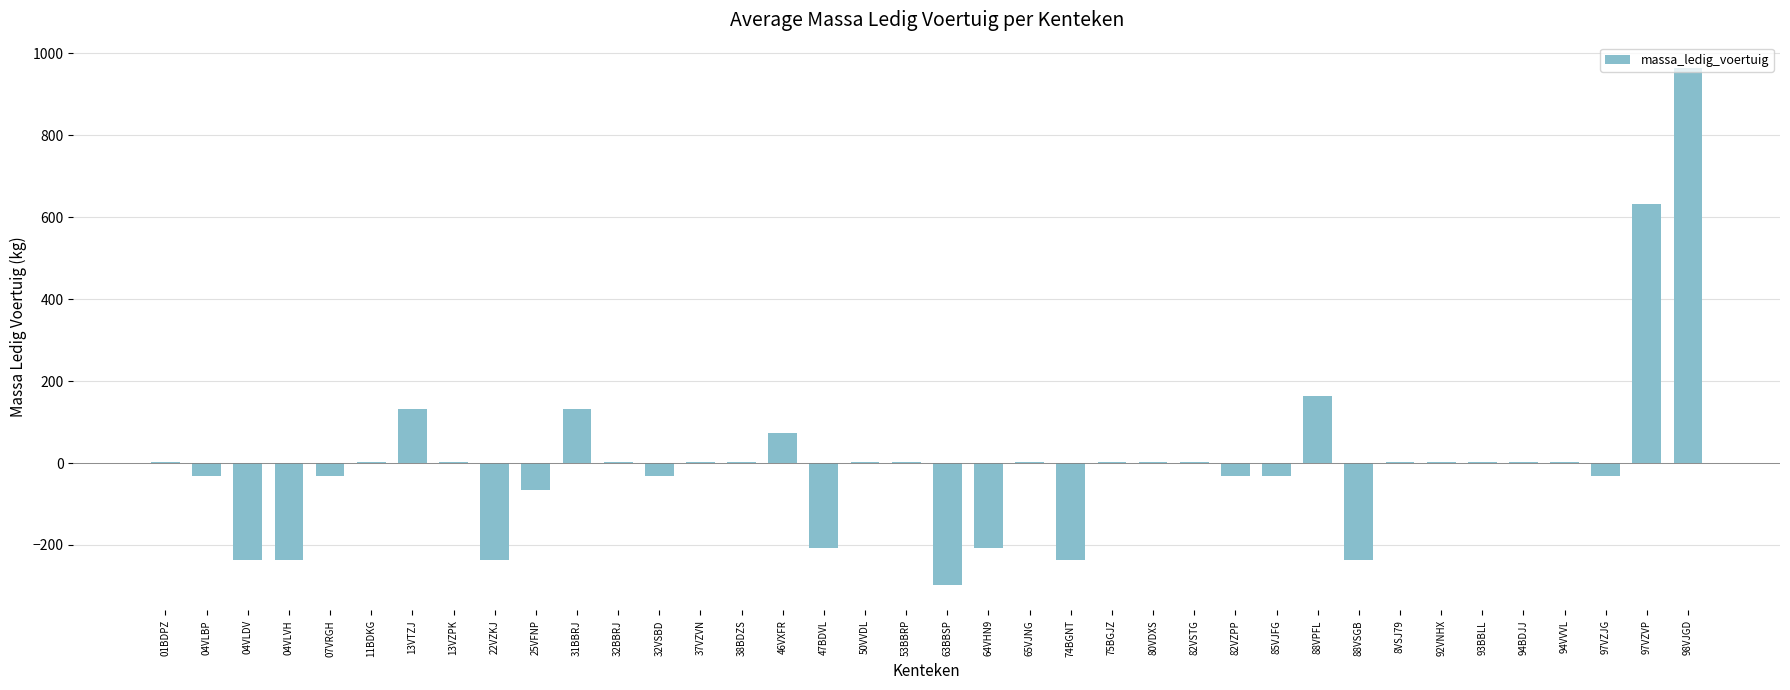

Reading left to right, what are all the values shown in this chart?

01BDPZ=3.2	04VLBP=-31.8	04VLDV=-236.8	04VLVH=-236.8	07VRGH=-31.8	11BDKG=3.2	13VTZJ=133.2	13VZPK=3.2	22VZKJ=-236.8	25VFNP=-66.8	31BBRJ=133.2	32BBRJ=3.2	32VSBD=-31.8	37VZVN=3.2	38BDZS=3.2	46VXFR=73.2	47BDVL=-206.8	50VVDL=3.2	53BBRP=3.2	63BBSP=-296.8	64VHN9=-206.8	65VJNG=3.2	74BGNT=-236.8	75BGJZ=3.2	80VDXS=3.2	82VSTG=3.2	82VZPP=-31.8	85VJFG=-31.8	88VPFL=163.2	88VSGB=-236.8	8VSJ79=3.2	92VNHX=3.2	93BBLL=3.2	94BDJJ=3.2	94VVVL=3.2	97VZJG=-31.8	97VZVP=633.2	98VJGD=963.2